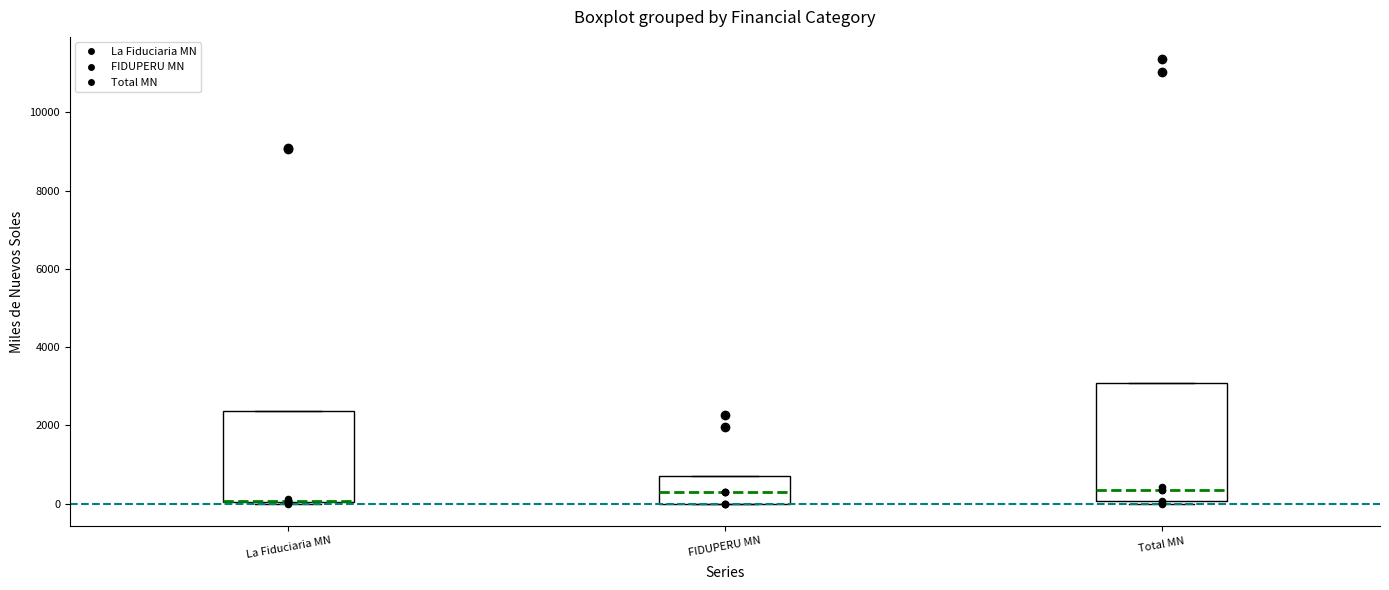

Reading left to right, transcribe this box plot: for each box, give where its median line is, the range the box spans, and where its two whiskers end, as read against the y-axis. The values are not printed on the chart, so give them approximately, as read against the axis.

La Fiduciaria MN: median 0 (drawn on the box's lower edge), box 0 to 2400, whiskers 0 to 2400
FIDUPERU MN: median 400, box 0 to 800, whiskers 0 to 800
Total MN: median 400, box 0 to 3000, whiskers 0 (just below the box's lower edge) to 3000